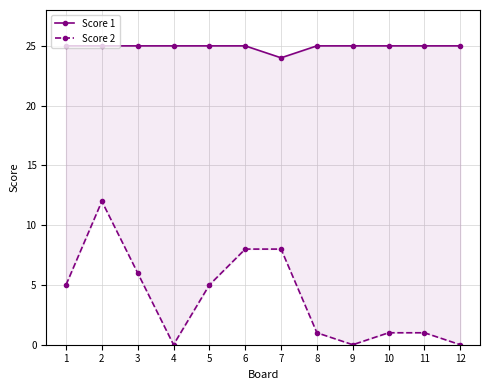

Which label corresponds to the smallest value in the chart?

4